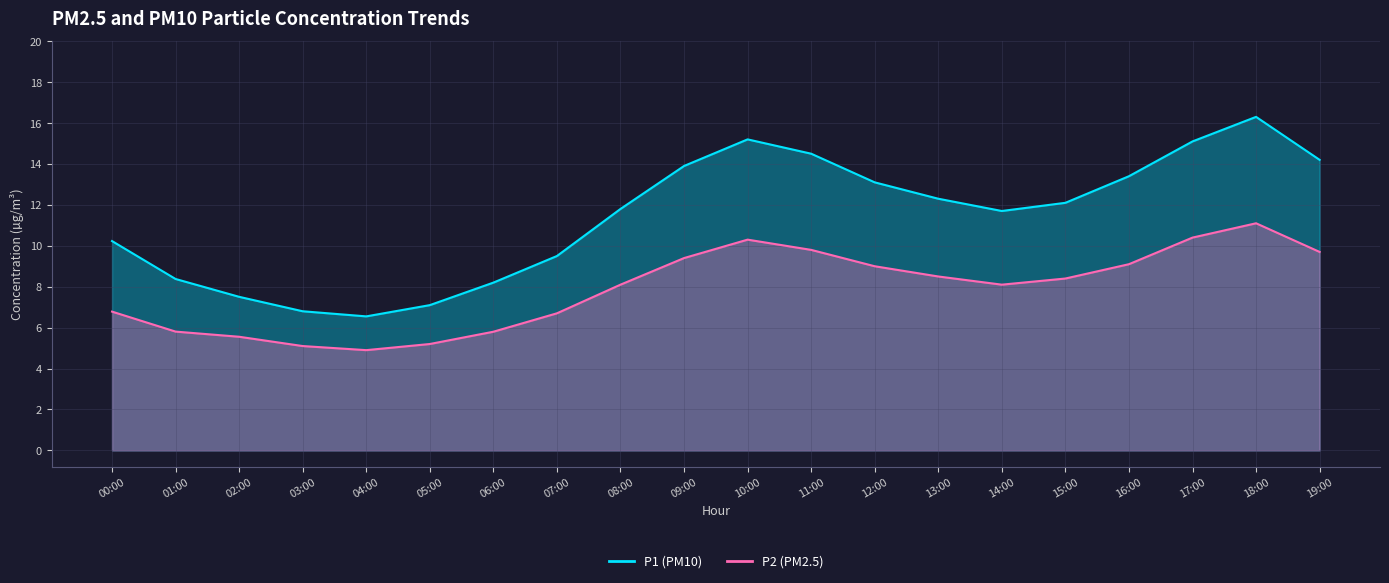

How many lines are shown in the chart?

2